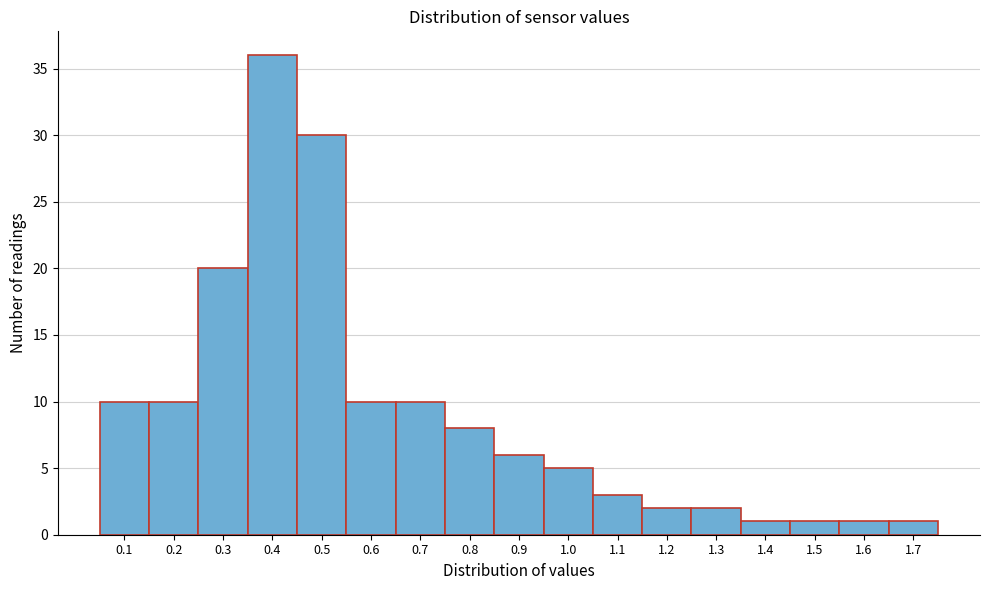

Reading left to right, extract all data points from this chart.

10	10	20	36	30	10	10	8	6	5	3	2	2	1	1	1	1